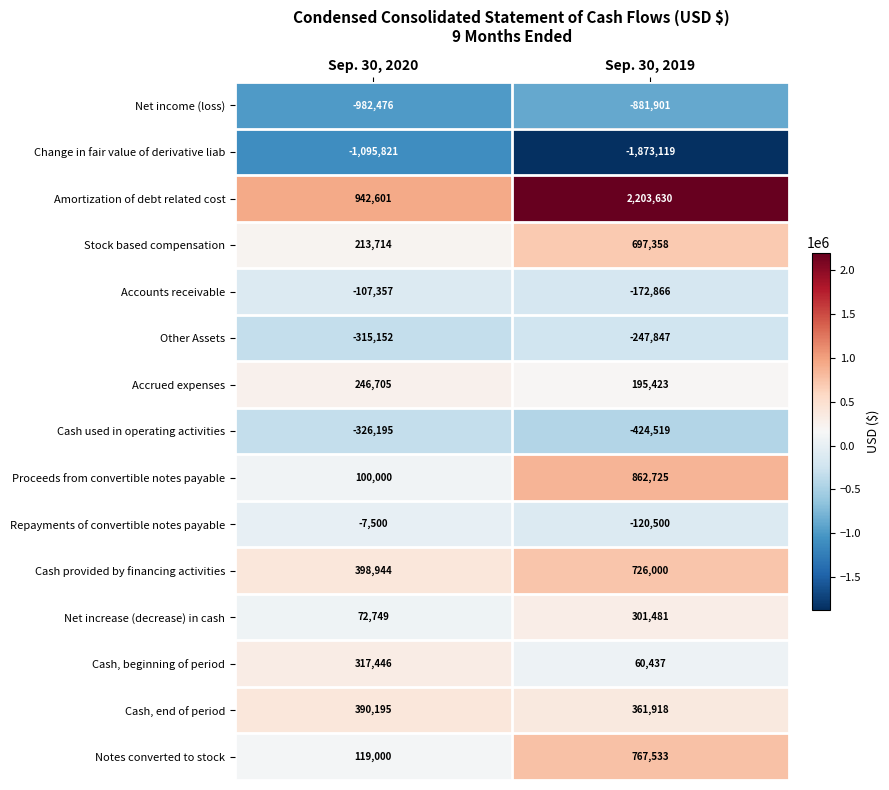

Reading left to right, extract all data points from this chart.

Net income (loss): Sep. 30, 2020=-982476	Sep. 30, 2019=-881901
Change in fair value of derivative liab: Sep. 30, 2020=-1095821	Sep. 30, 2019=-1873119
Amortization of debt related cost: Sep. 30, 2020=942601	Sep. 30, 2019=2203630
Stock based compensation: Sep. 30, 2020=213714	Sep. 30, 2019=697358
Accounts receivable: Sep. 30, 2020=-107357	Sep. 30, 2019=-172866
Other Assets: Sep. 30, 2020=-315152	Sep. 30, 2019=-247847
Accrued expenses: Sep. 30, 2020=246705	Sep. 30, 2019=195423
Cash used in operating activities: Sep. 30, 2020=-326195	Sep. 30, 2019=-424519
Proceeds from convertible notes payable: Sep. 30, 2020=100000	Sep. 30, 2019=862725
Repayments of convertible notes payable: Sep. 30, 2020=-7500	Sep. 30, 2019=-120500
Cash provided by financing activities: Sep. 30, 2020=398944	Sep. 30, 2019=726000
Net increase (decrease) in cash: Sep. 30, 2020=72749	Sep. 30, 2019=301481
Cash, beginning of period: Sep. 30, 2020=317446	Sep. 30, 2019=60437
Cash, end of period: Sep. 30, 2020=390195	Sep. 30, 2019=361918
Notes converted to stock: Sep. 30, 2020=119000	Sep. 30, 2019=767533